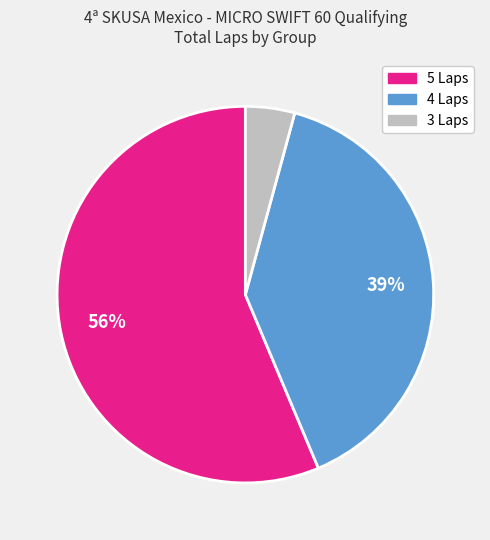

Count the number of slices in the pie.

3